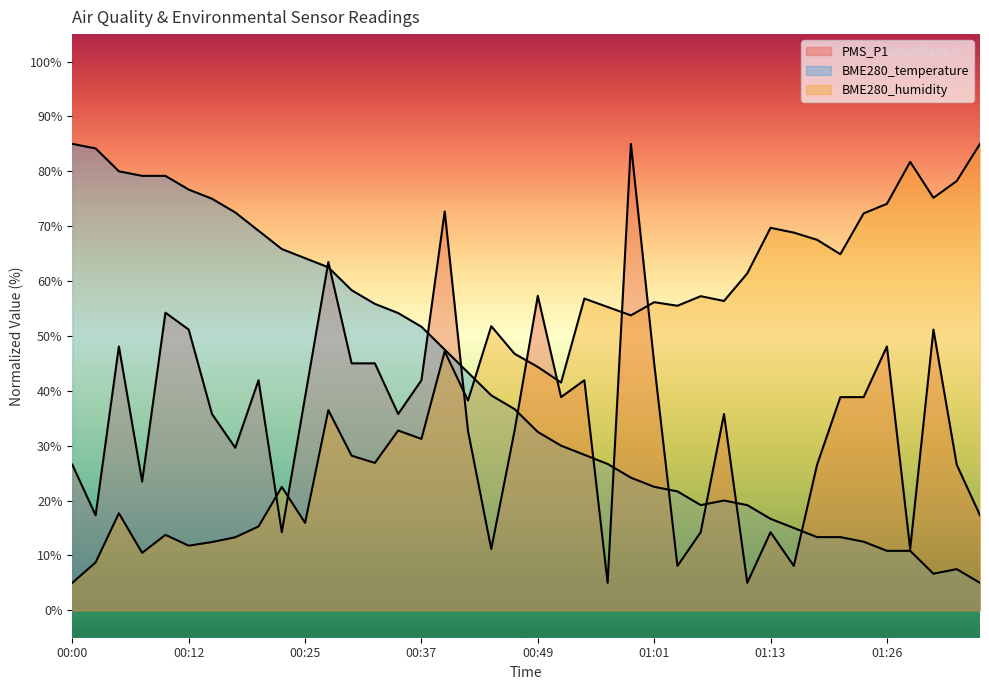

At which category does PMS_P1 reach its first local peak?

00:05